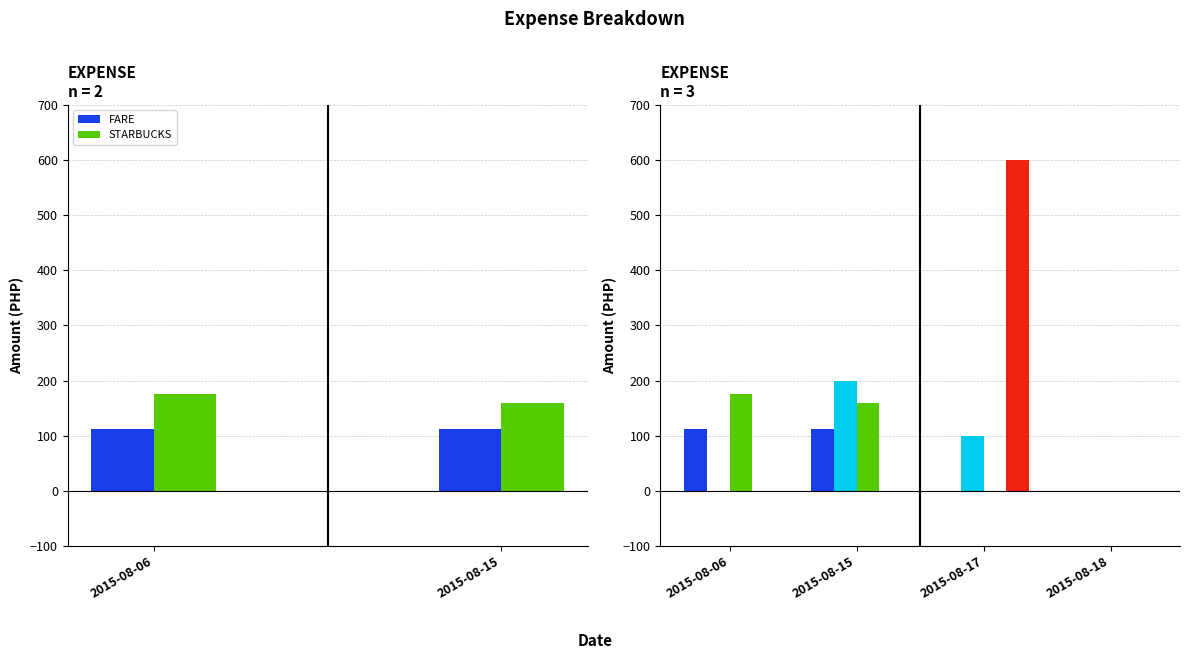

Are the bars horizontal?

No